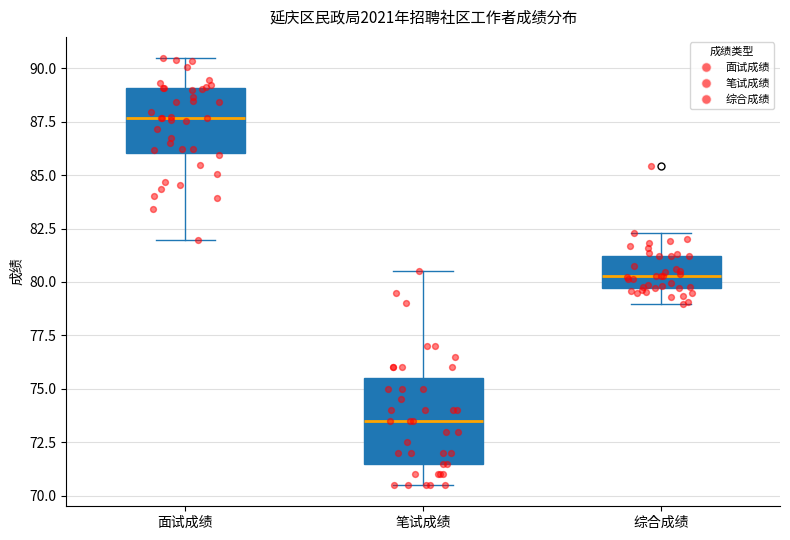

Which box has the lowest median line?

笔试成绩